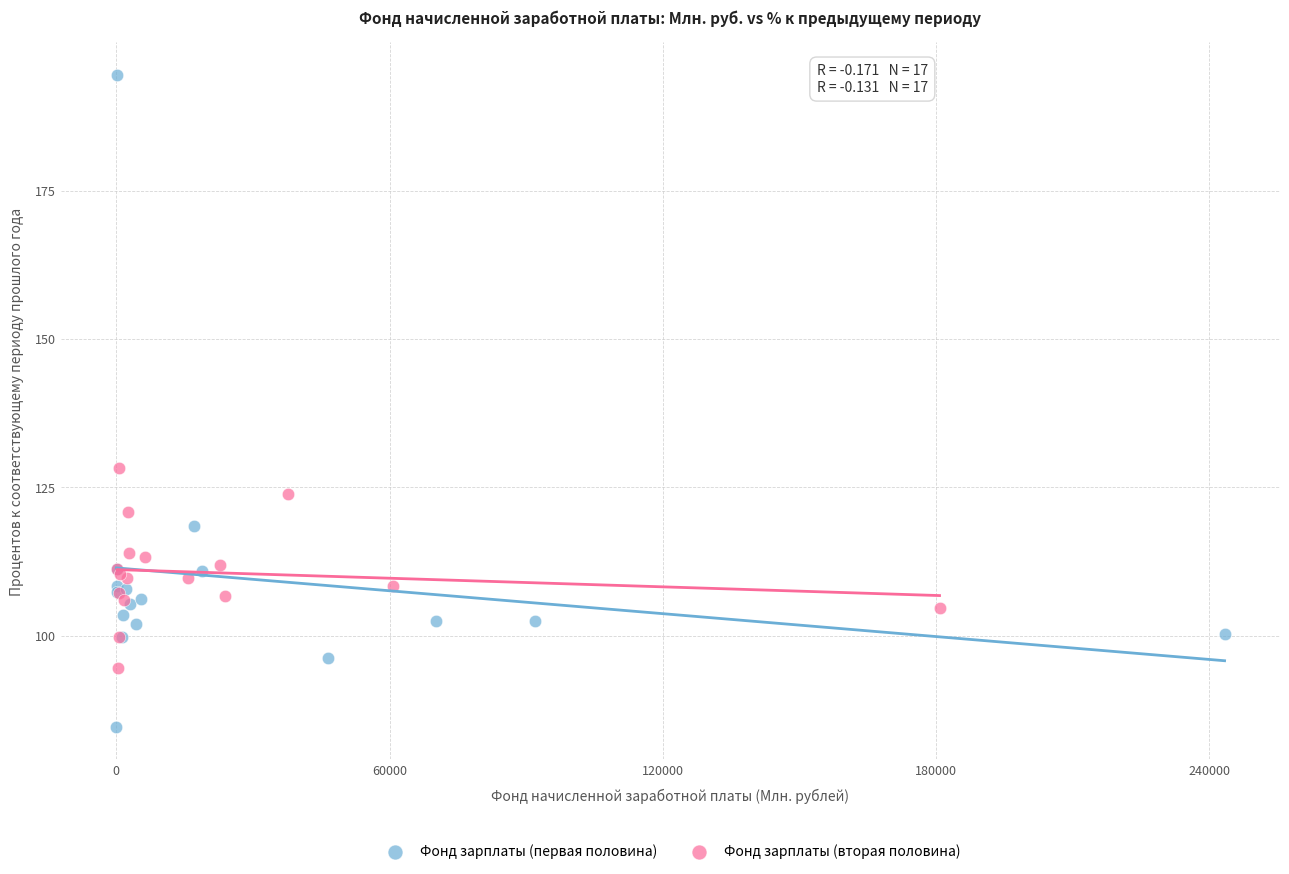

Which series contains the highest Y value?

Фонд зарплаты (первая половина)